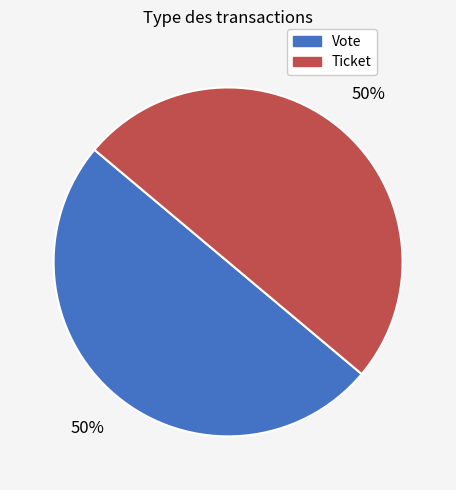

To the nearest percent, what percentage of the pie is Vote?

50%